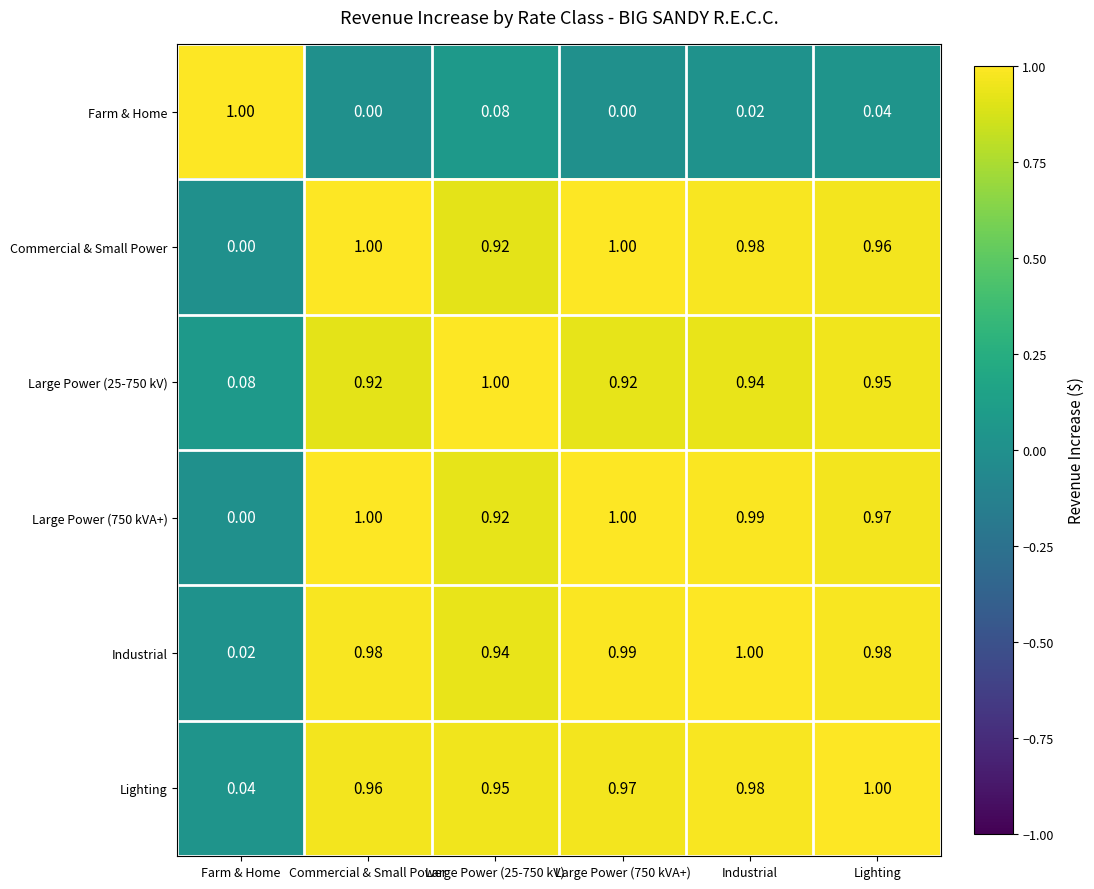

At which label is Commercial & Small Power closest to 0?

Farm & Home